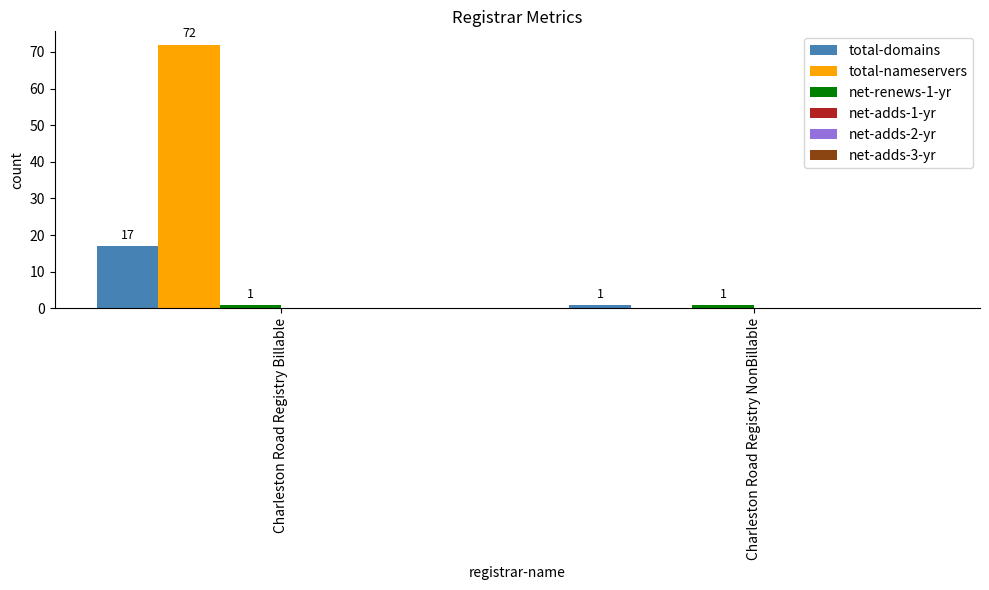

What is the highest value of the total-nameservers series?

72